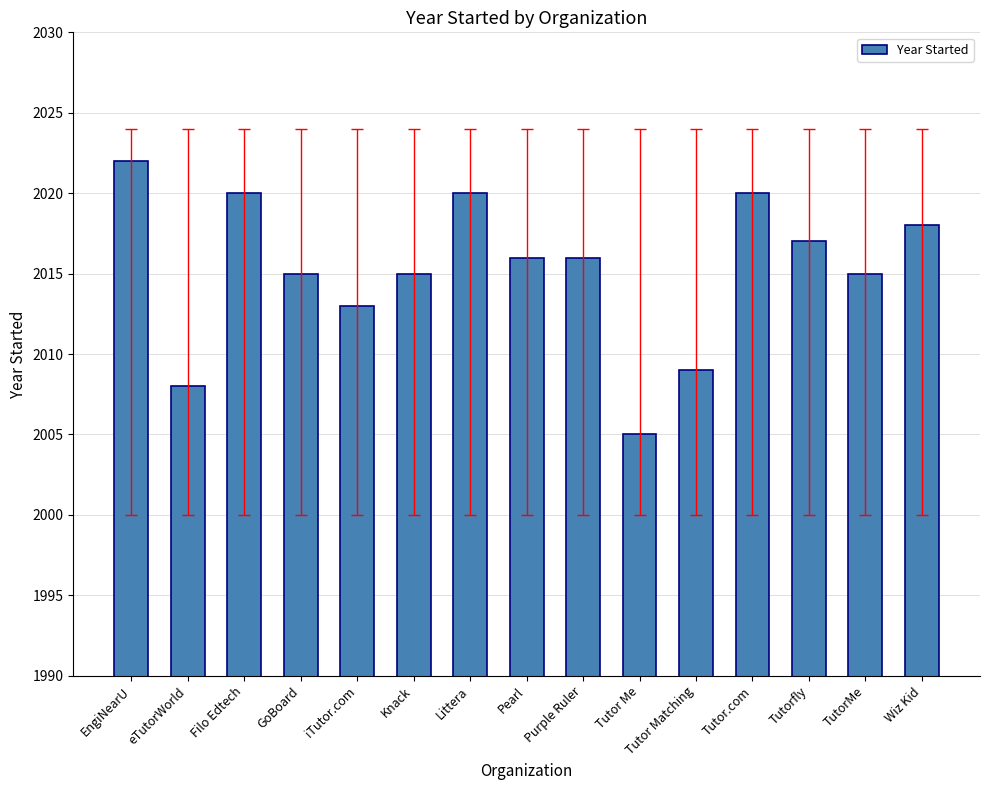

Reading right to left, list all the values displayed in this chart.

2018	2015	2017	2020	2009	2005	2016	2016	2020	2015	2013	2015	2020	2008	2022